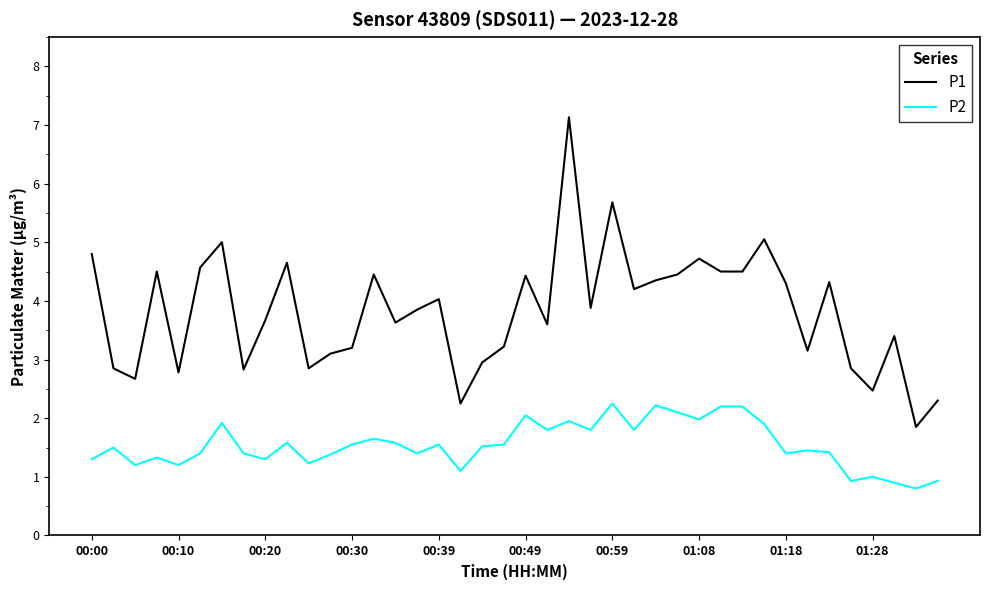

Which series has the widest spread of values?

P1